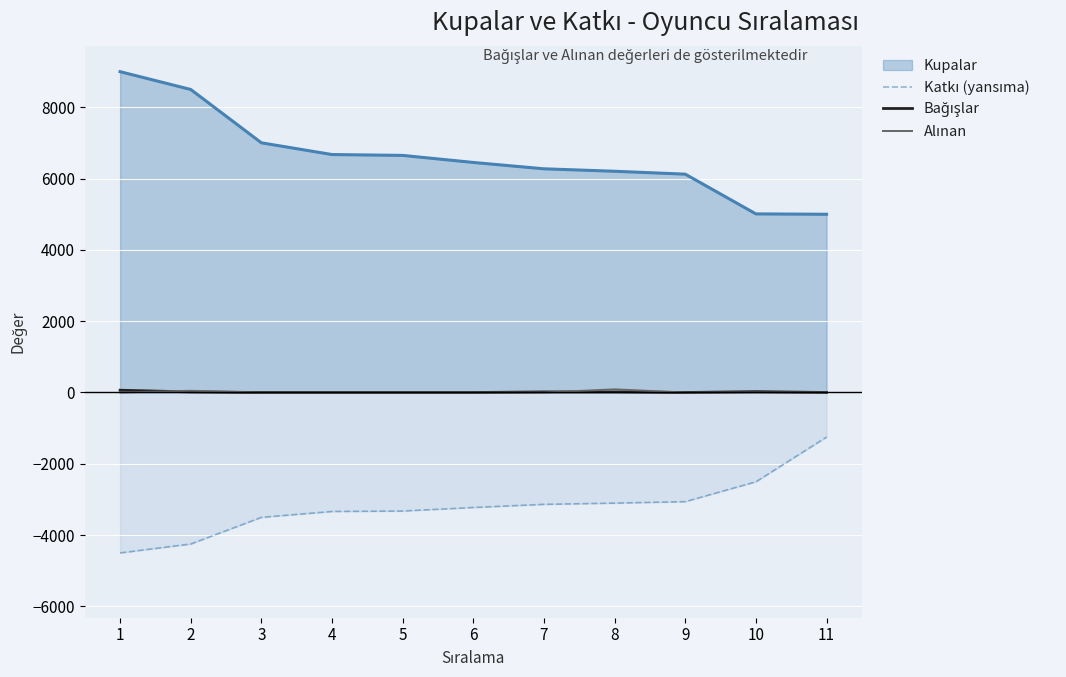

Count the number of data series in this chart.

4